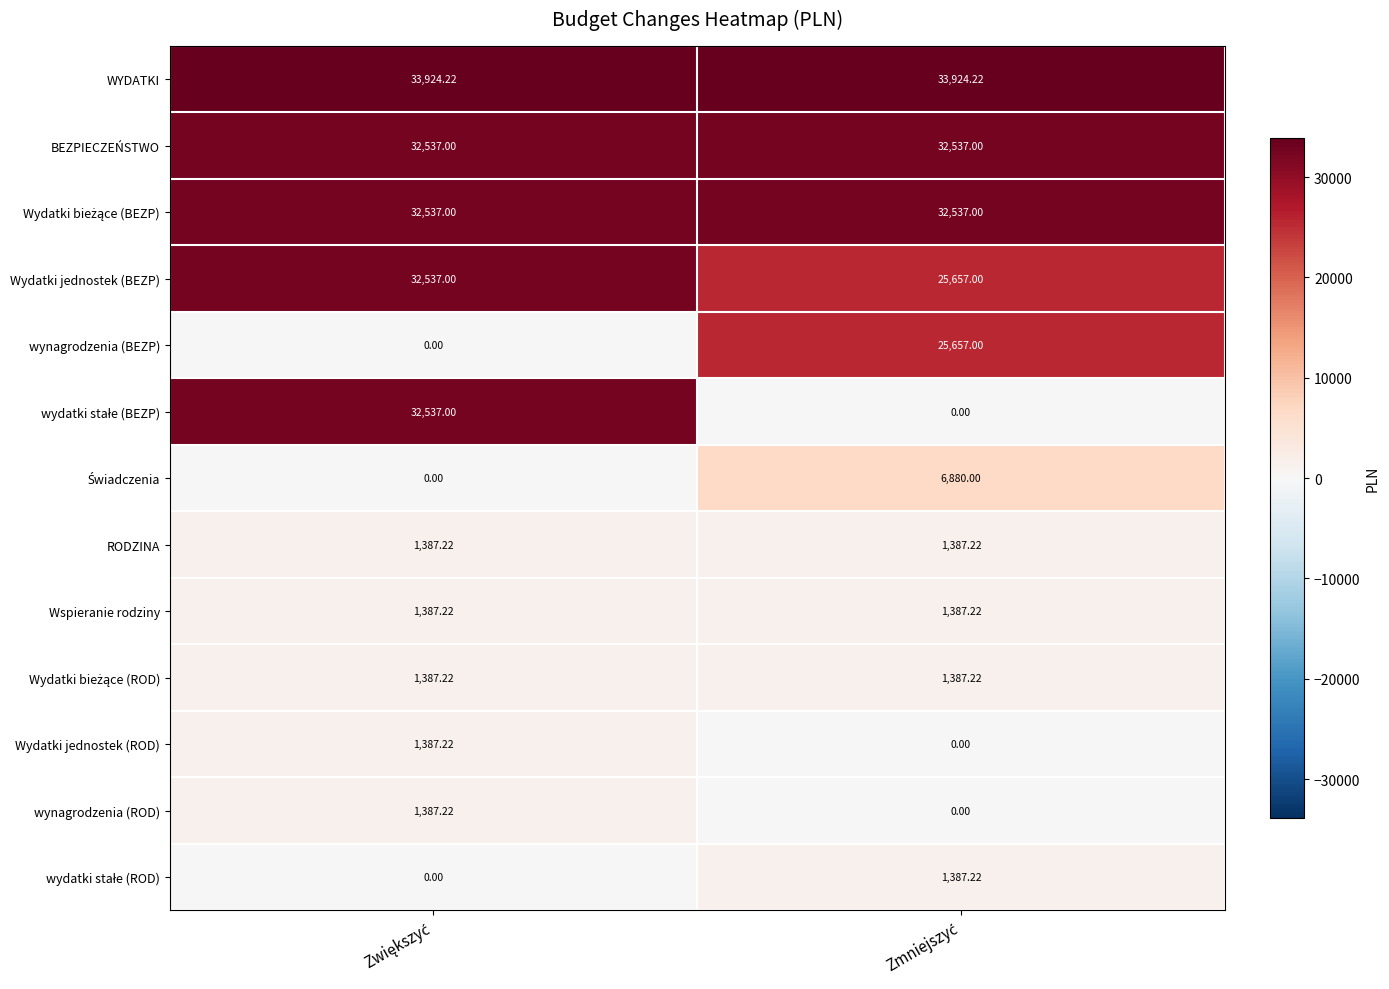

Which series has the largest total across all categories?

WYDATKI